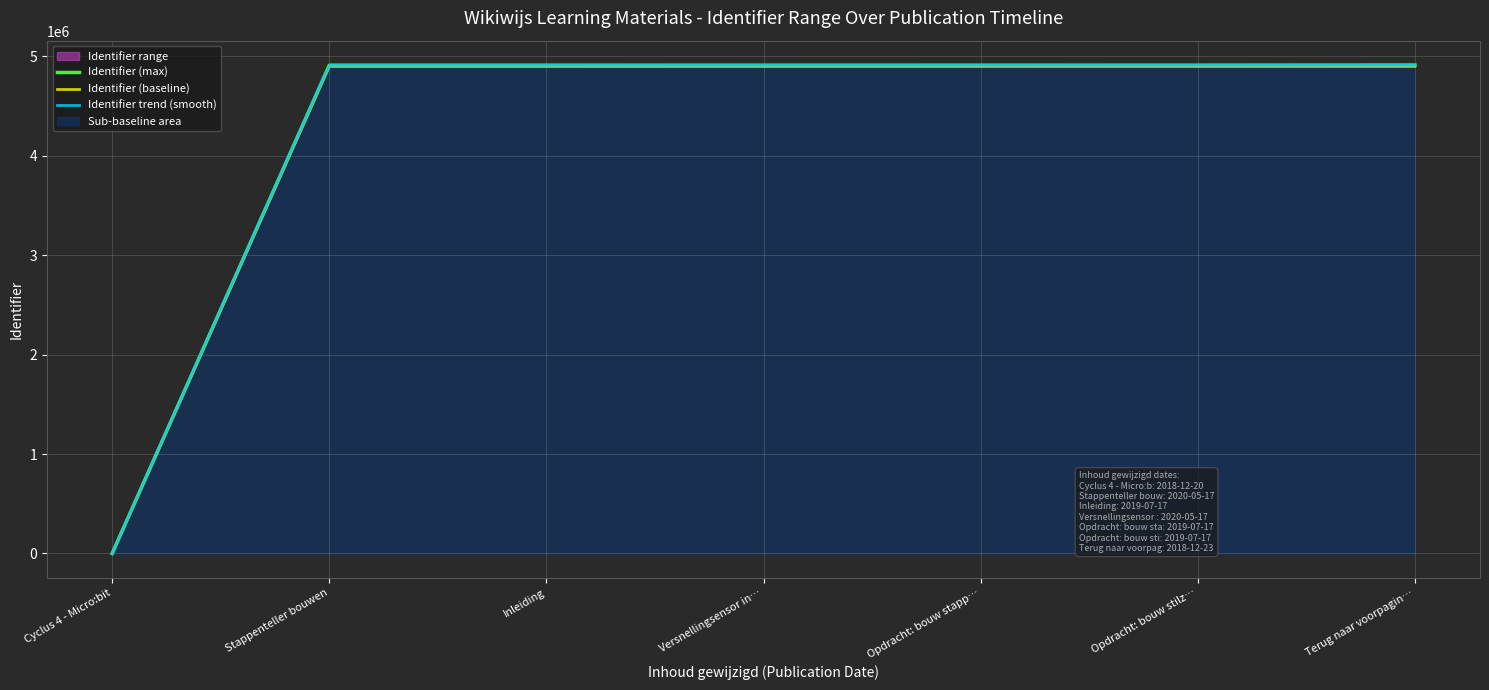

List the labels in order of value, smallest first.

Cyclus 4 - Micro:bit, Stappenteller bouwen, Inleiding, Versnellingsensor in…, Opdracht: bouw stapp…, Opdracht: bouw stilz…, Terug naar voorpagin…